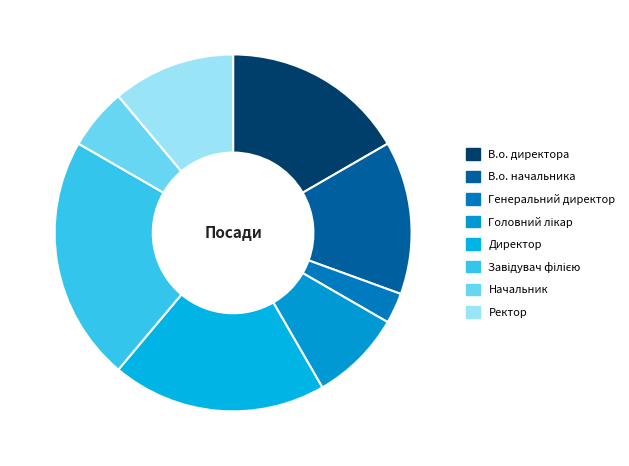

To the nearest percent, what is the difference between the Головний лікар and В.о. директора slice percentages?

8%